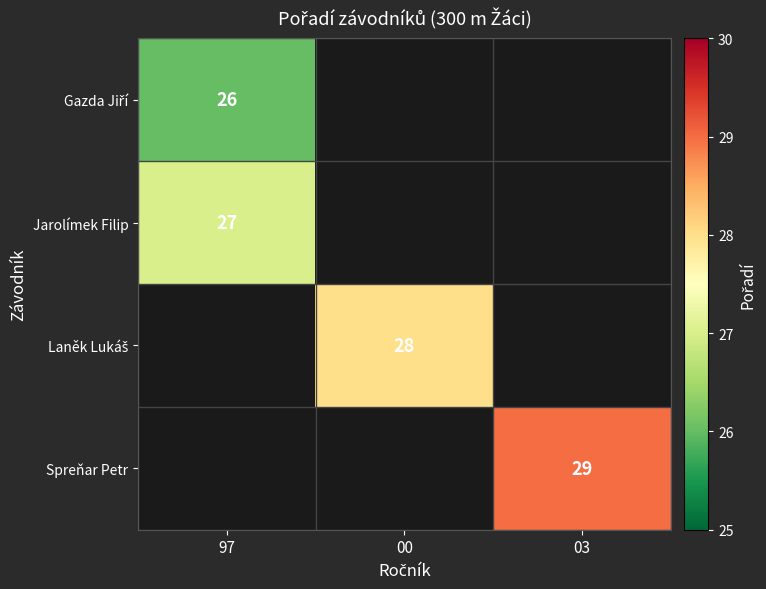

True or false: Spreňar Petr has a value of 29 at 03.

True